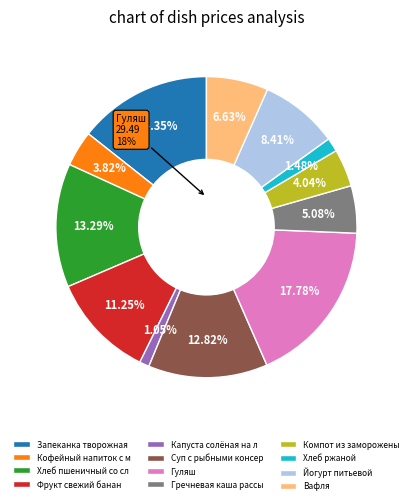

The Фрукт свежий банан slice represents 11% of the pie. True or false?

True